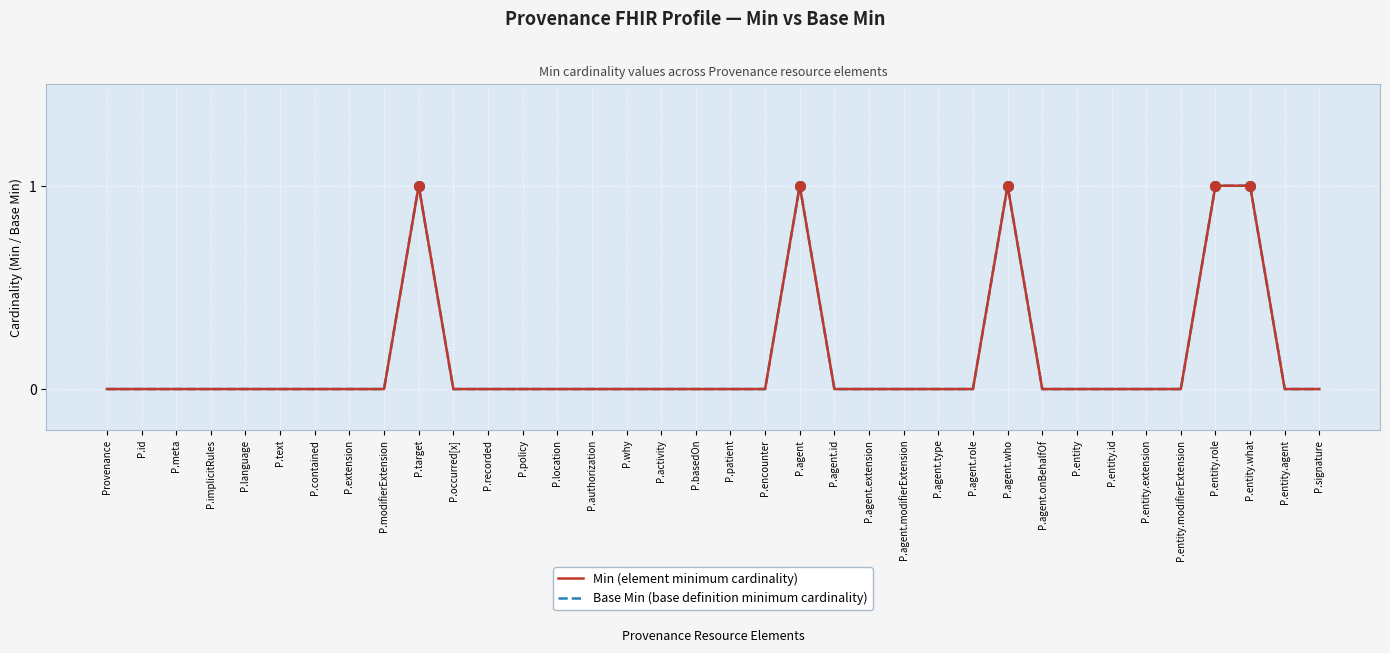

Which series has the widest spread of values?

Min (element minimum cardinality)